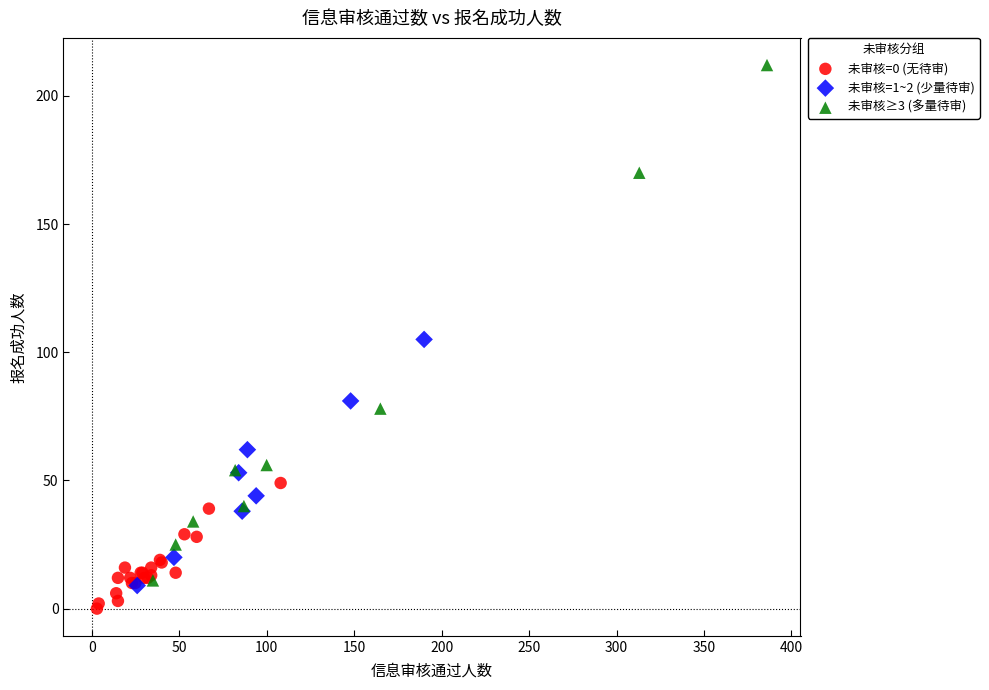

Which series has the widest spread of Y values?

未审核≥3 (多量待审)